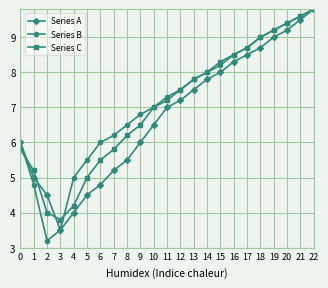

In Series C, how many points are lower than both neighbors (excluding endpoints)?

1